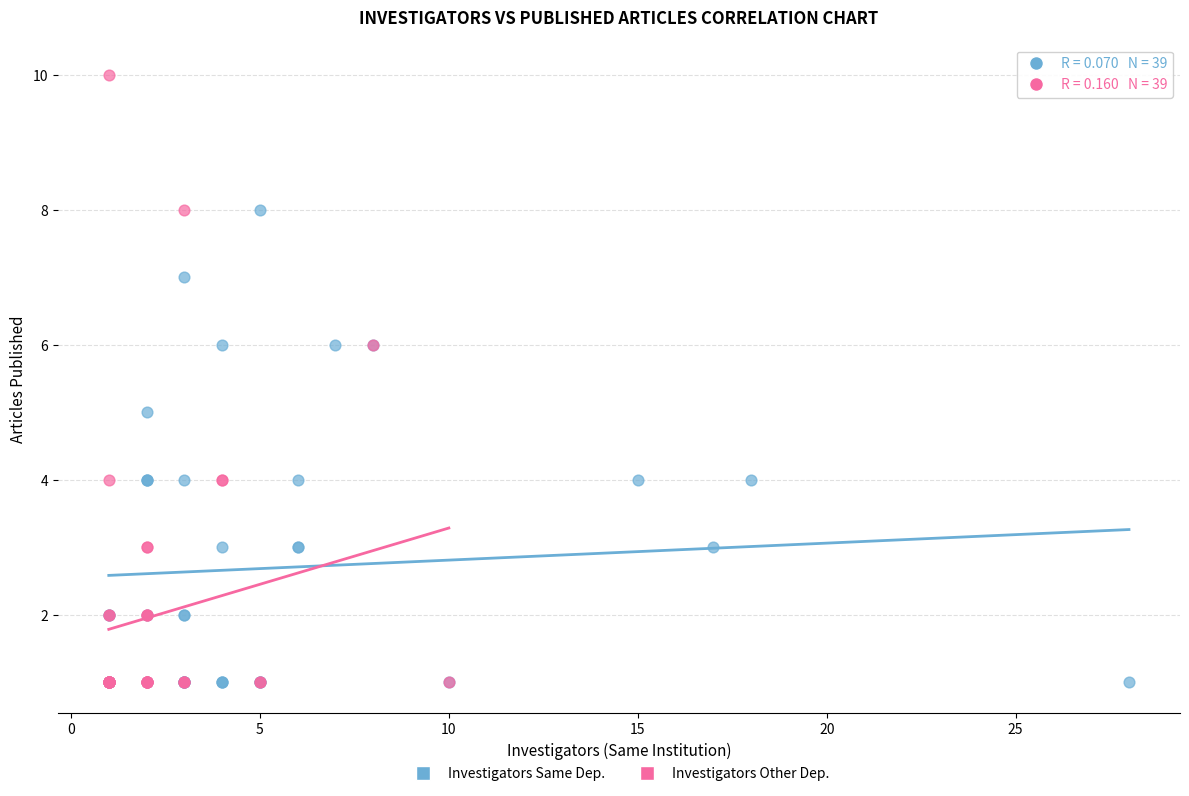

What are all the series names shown in the legend?

Investigators Same Dep., Investigators Other Dep.